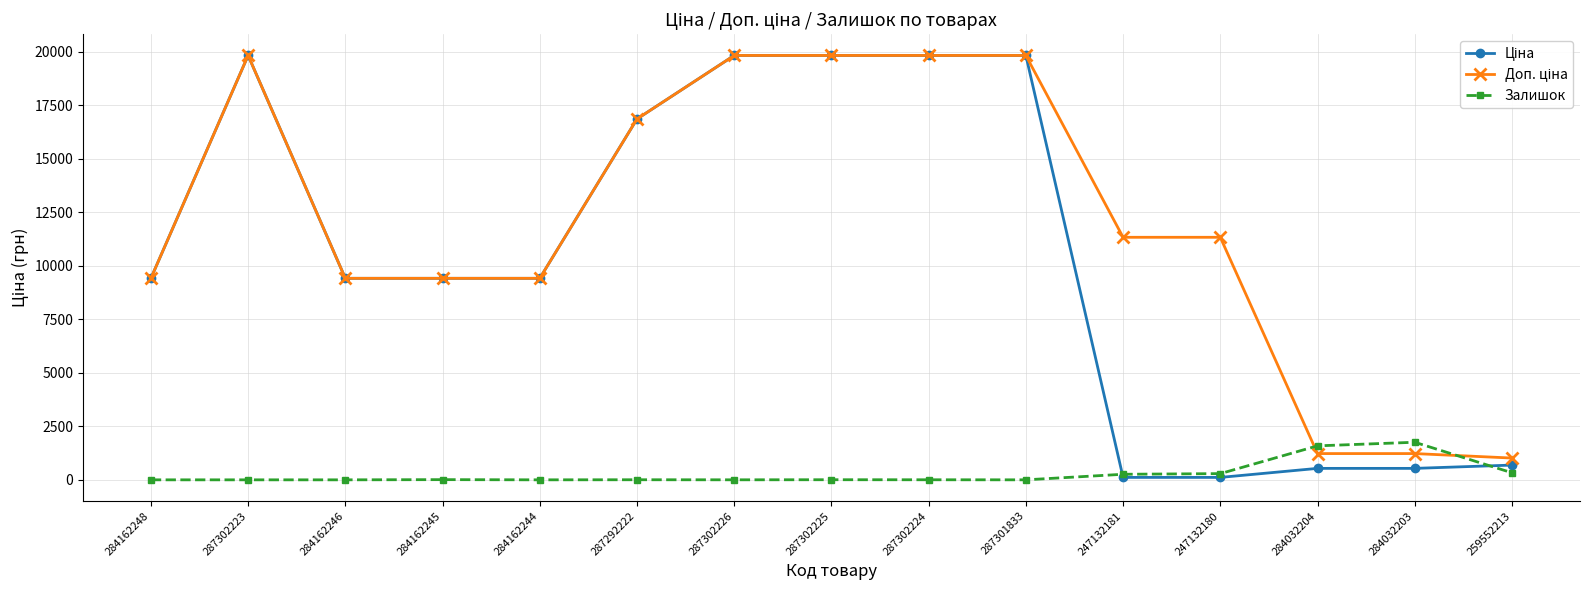

True or false: Залишок has more than 2 interior local peaks.

True